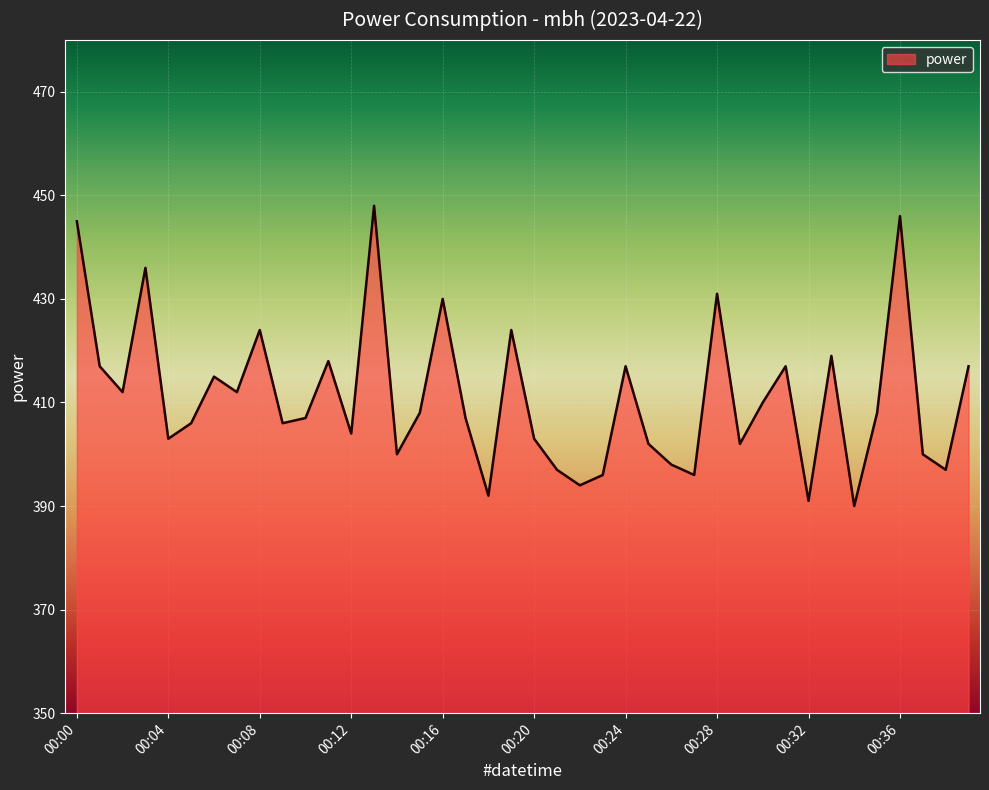

What is the greatest value displayed?

448